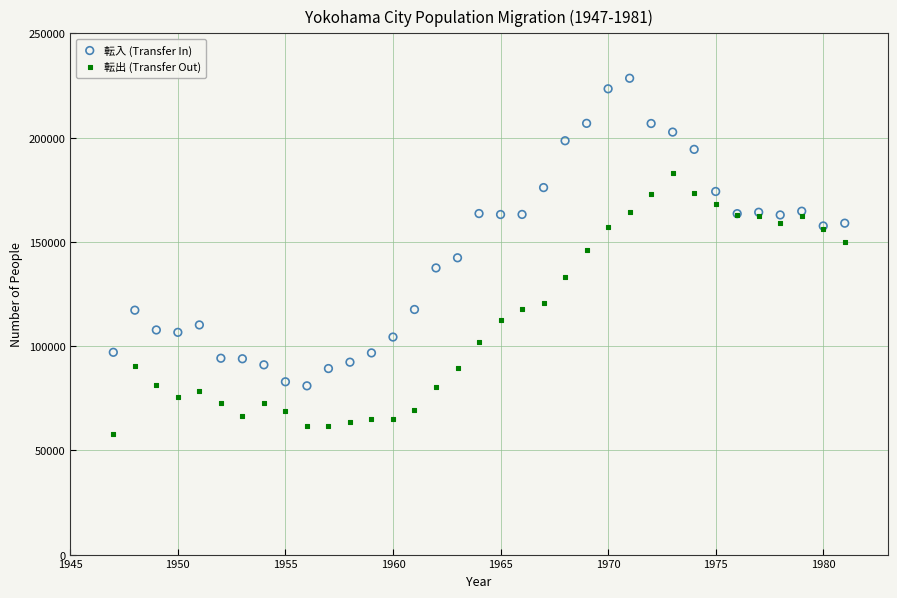

Which series reaches the minimum Y coordinate?

転出 (Transfer Out)